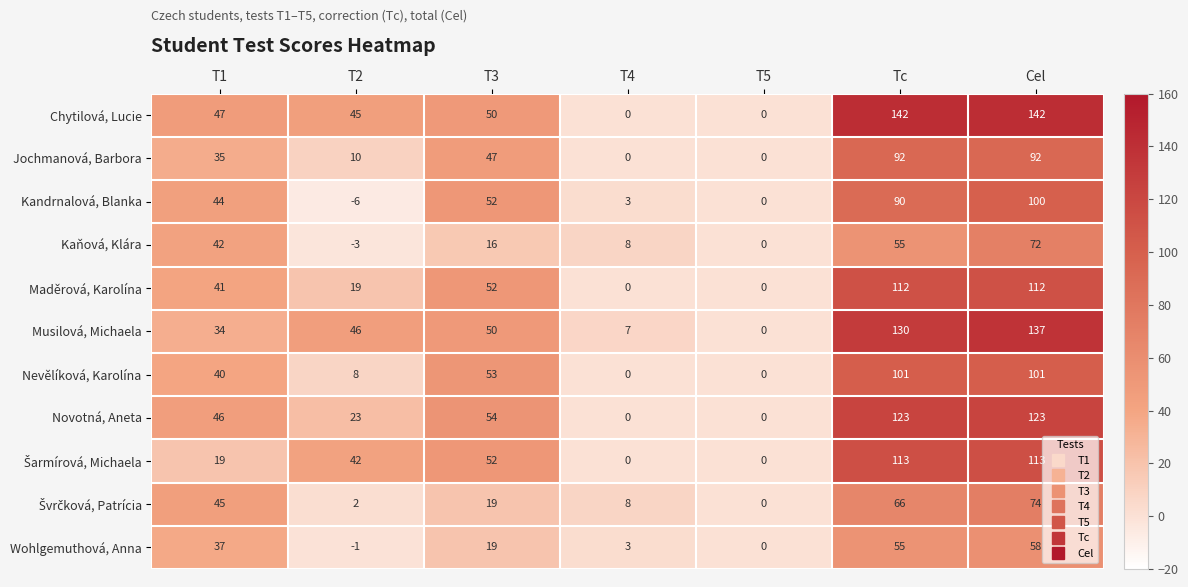

How many values in Nevělíková, Karolína are above zero?

5